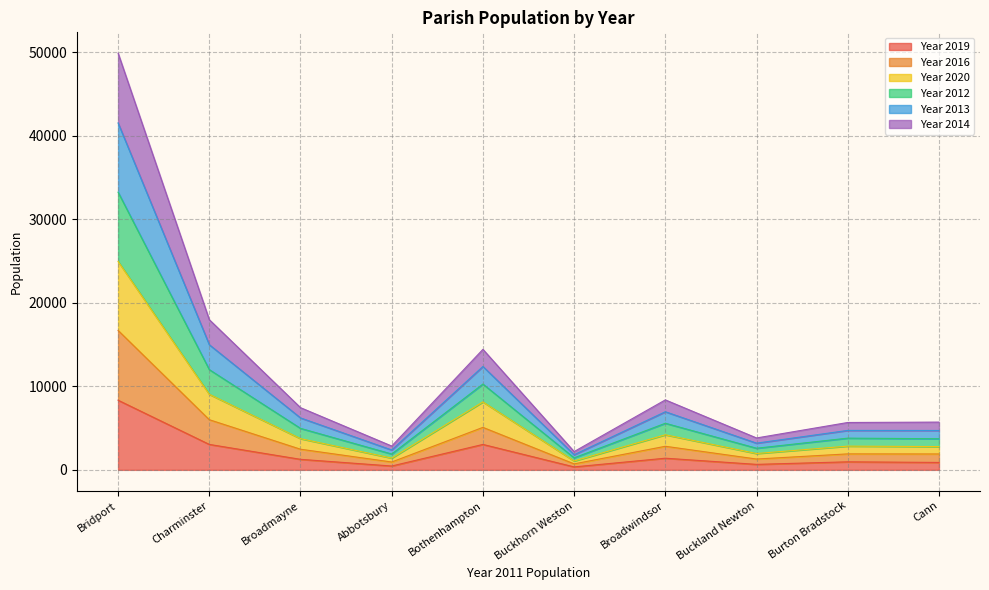

True or false: Year 2016 and Year 2014 intersect in this chart.

False